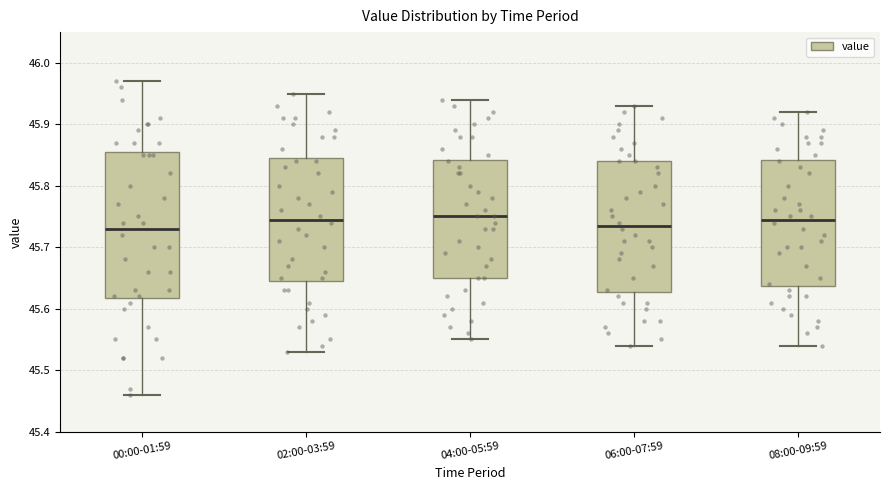

Reading left to right, transcribe this box plot: for each box, give where its median line is, the range the box spans, and where its two whiskers end, as read against the y-axis. The values are not printed on the chart, so give them approximately, as read against the axis.

00:00-01:59: median 45.73, box 45.62 to 45.86, whiskers 45.46 to 45.97
02:00-03:59: median 45.75, box 45.65 to 45.85, whiskers 45.53 to 45.95
04:00-05:59: median 45.75, box 45.65 to 45.84, whiskers 45.55 to 45.94
06:00-07:59: median 45.74, box 45.63 to 45.84, whiskers 45.54 to 45.93
08:00-09:59: median 45.75, box 45.64 to 45.84, whiskers 45.54 to 45.92